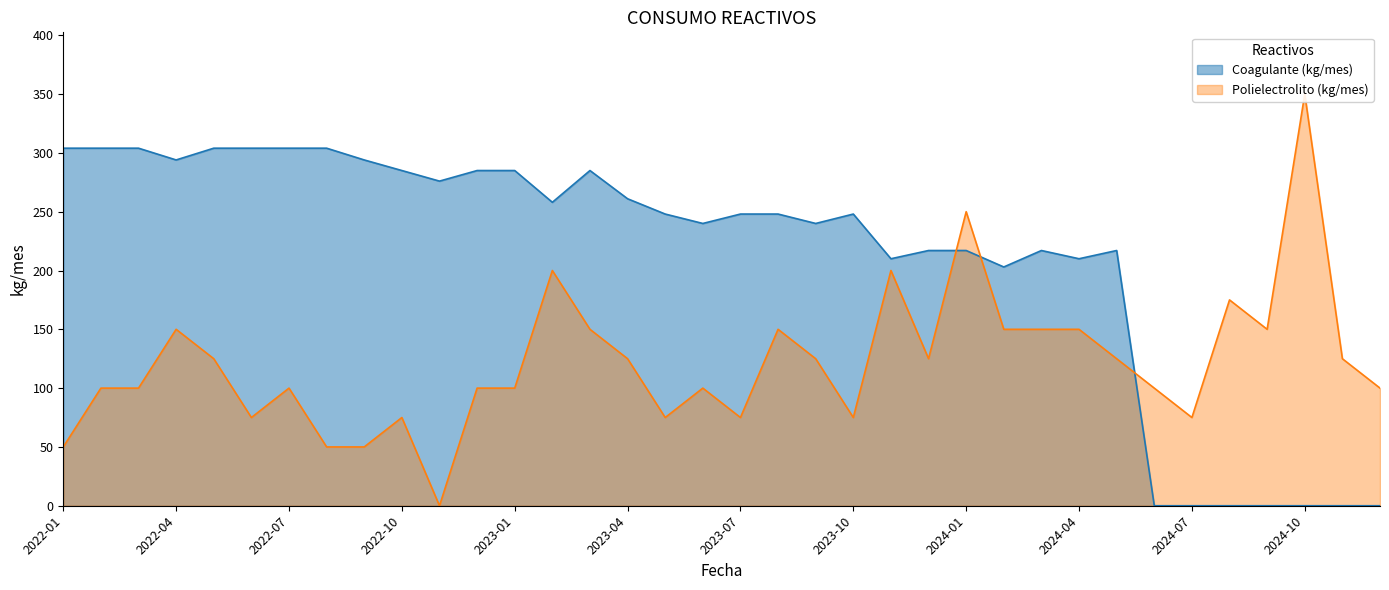

List the series in order of their overall mean, highest first.

Coagulante (kg/mes), Polielectrolito (kg/mes)